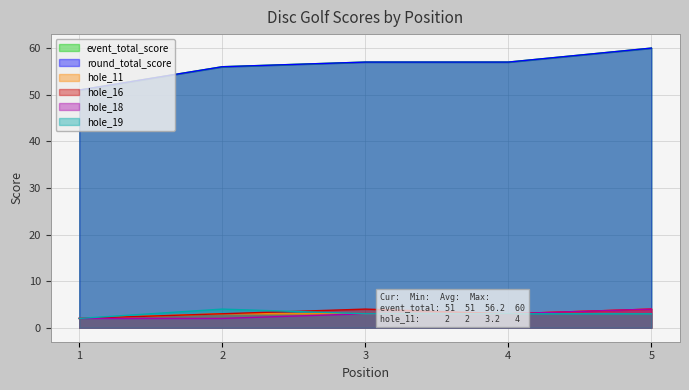

The value of hole_16 at 4 is 1. True or false?

False